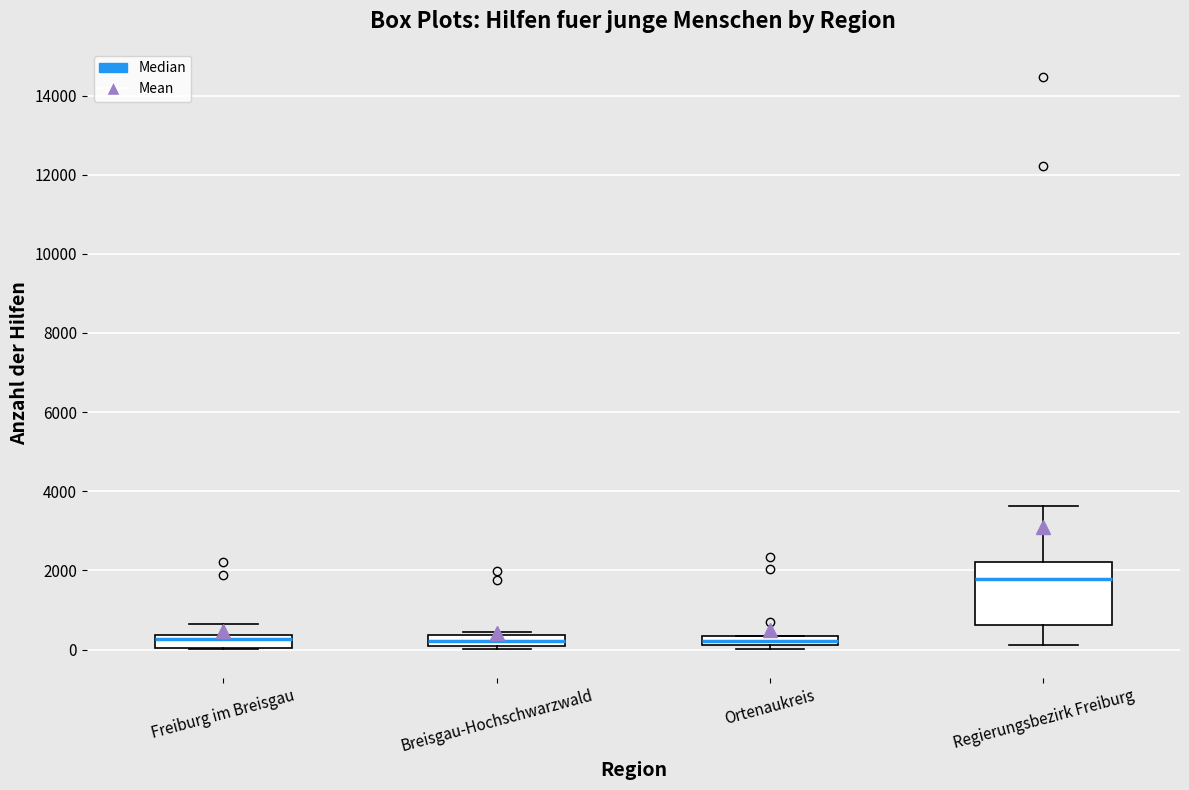

Where is the lower edge of the box for Breisgau-Hochschwarzwald on the y-axis? The values are not printed on the chart, so give them approximately, as read against the axis.

0